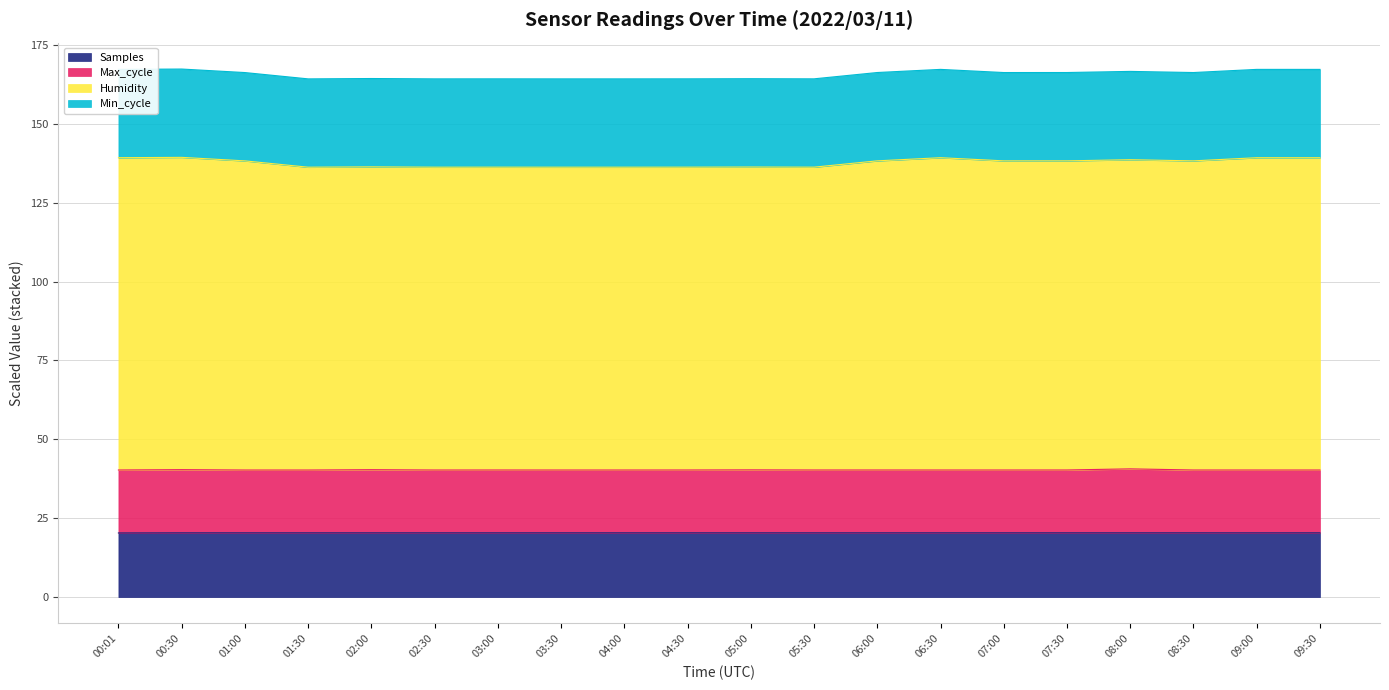

What are all the series names shown in the legend?

Samples, Max_cycle, Humidity, Min_cycle